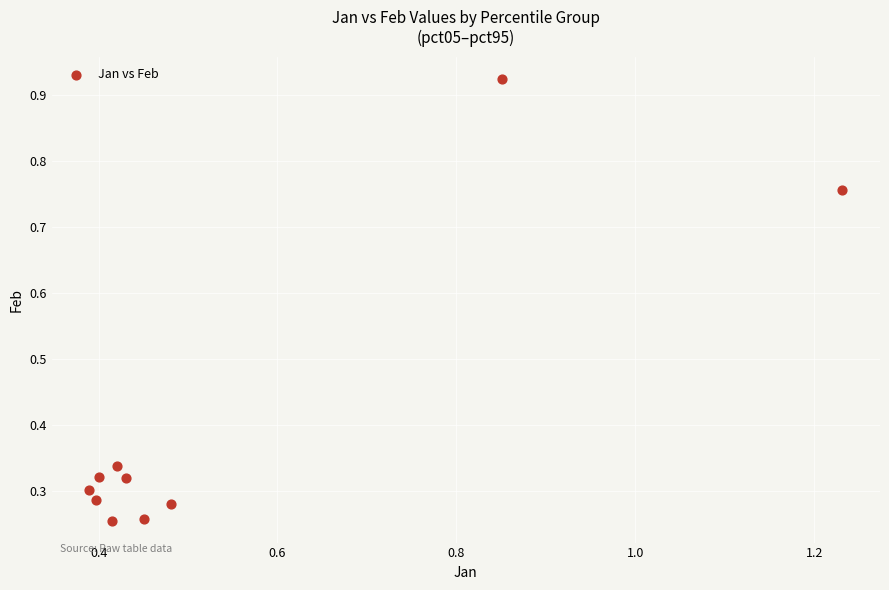

What is the range of Y values (max minus min)?

0.7